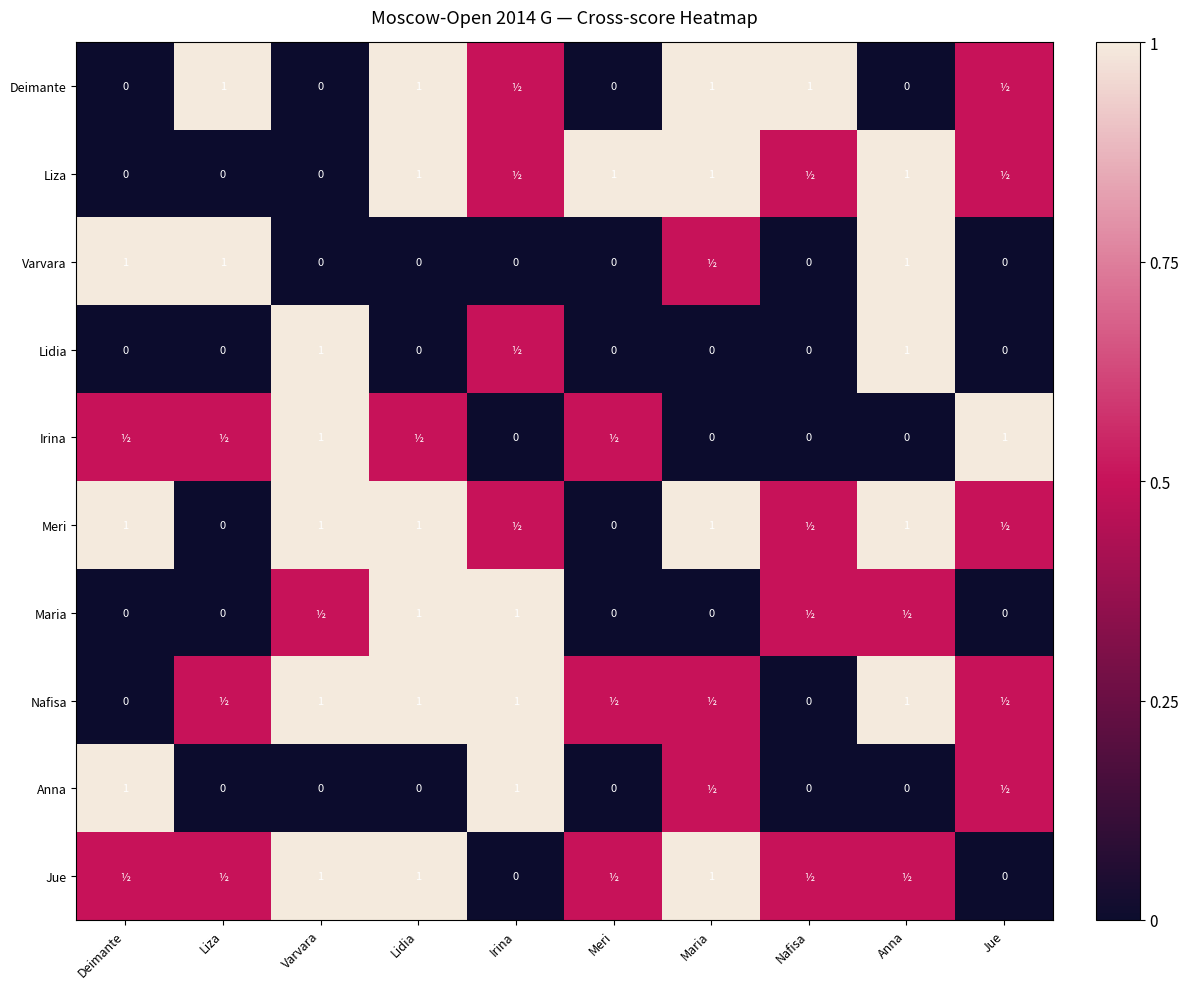

The value of Deimante at Maria is 1.0. True or false?

True